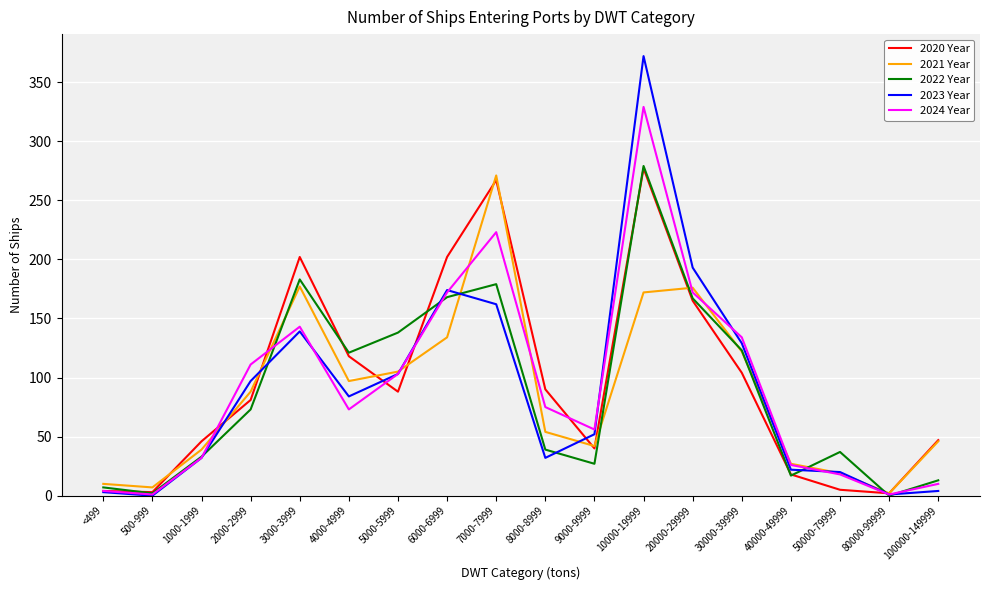

After their last crossing, which series has the higher values: 2024 Year or 2020 Year?

2020 Year